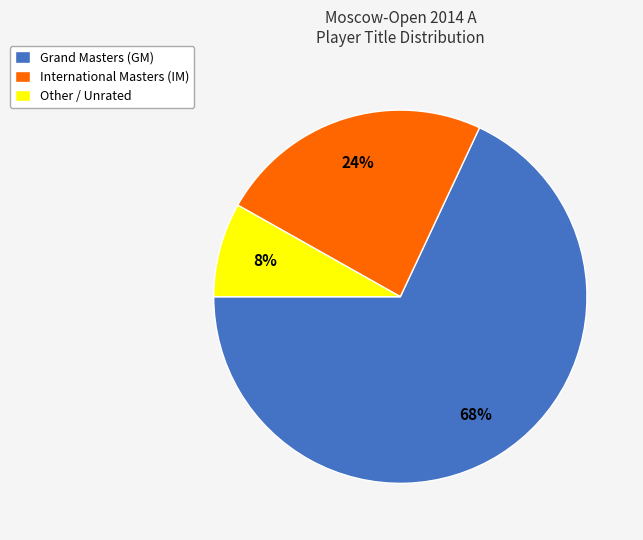

What is the largest slice in the pie chart?

Grand Masters (GM)